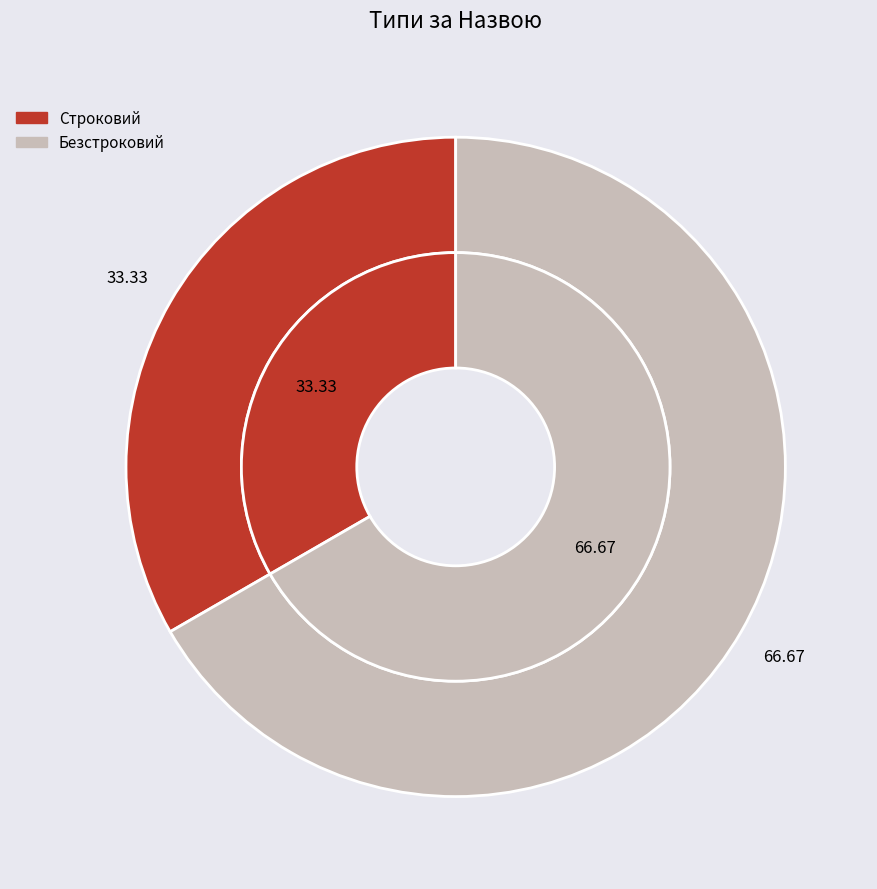

To the nearest percent, what is the combined percentage of Безстроковий and Строковий?

100%